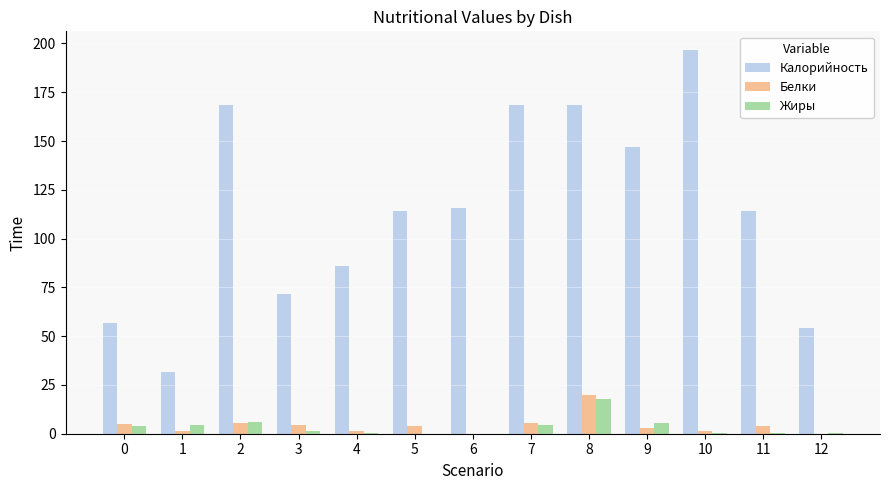

Which series has the largest total across all categories?

Калорийность